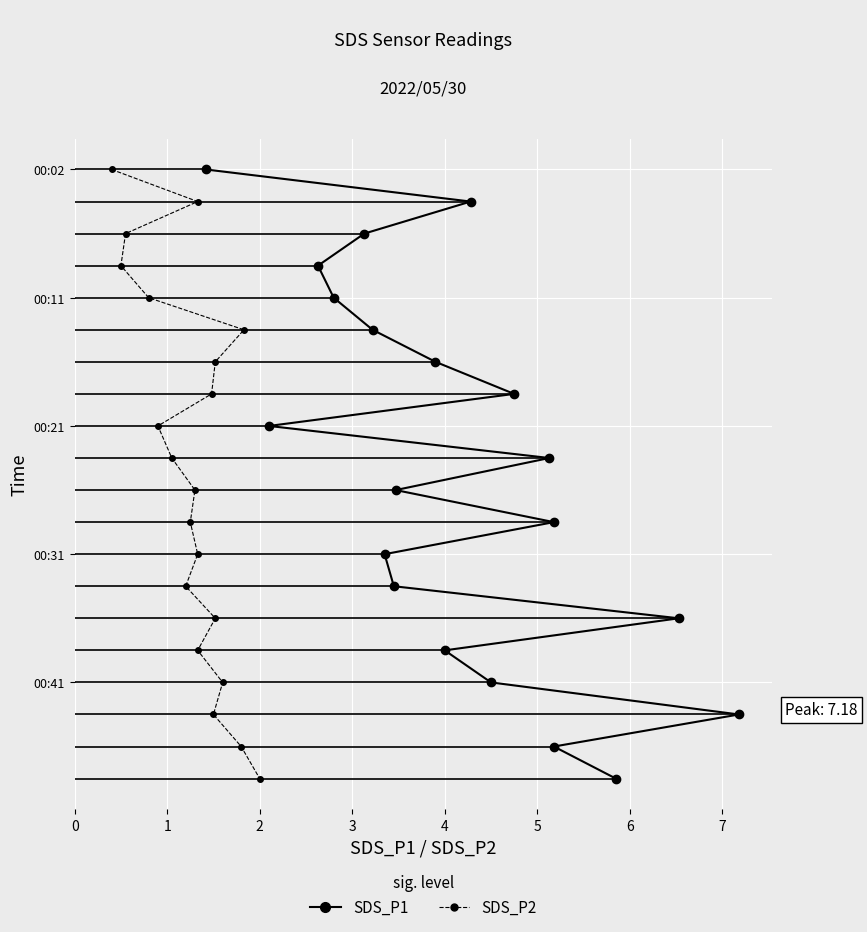

Which series changed the most between 3 and 17?

SDS_P1